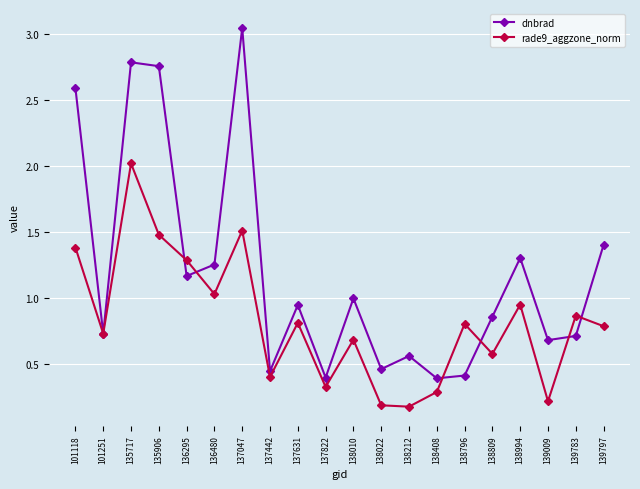

True or false: dnbrad has a value of 0.7 at 138022.

False